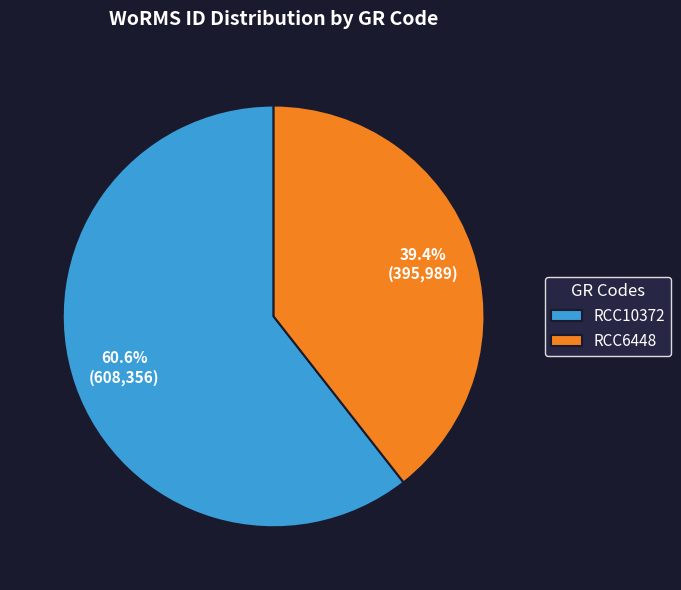

What is the ratio of the value at RCC6448 to the value at RCC10372?

0.7